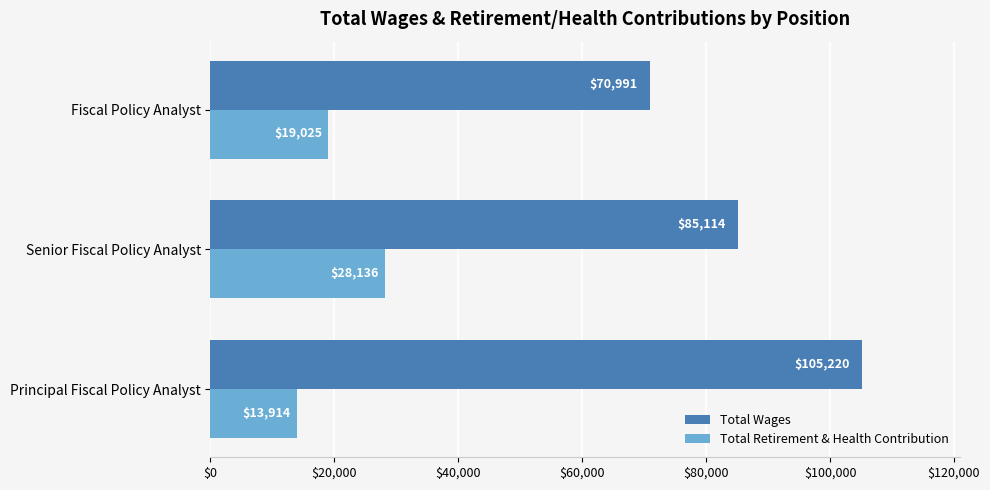

What is the approximate value of Total Wages at Principal Fiscal Policy Analyst?

105220